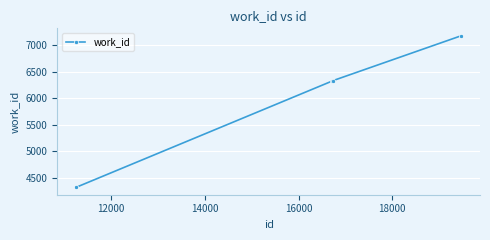

What is the value of the 4th point from the left?

7173